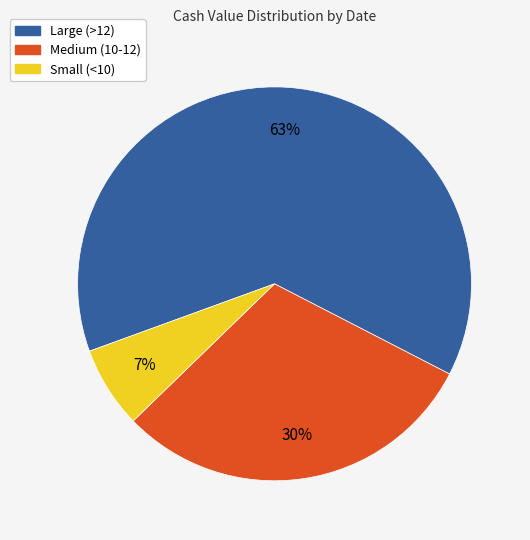

Is there a majority slice in this chart?

Yes